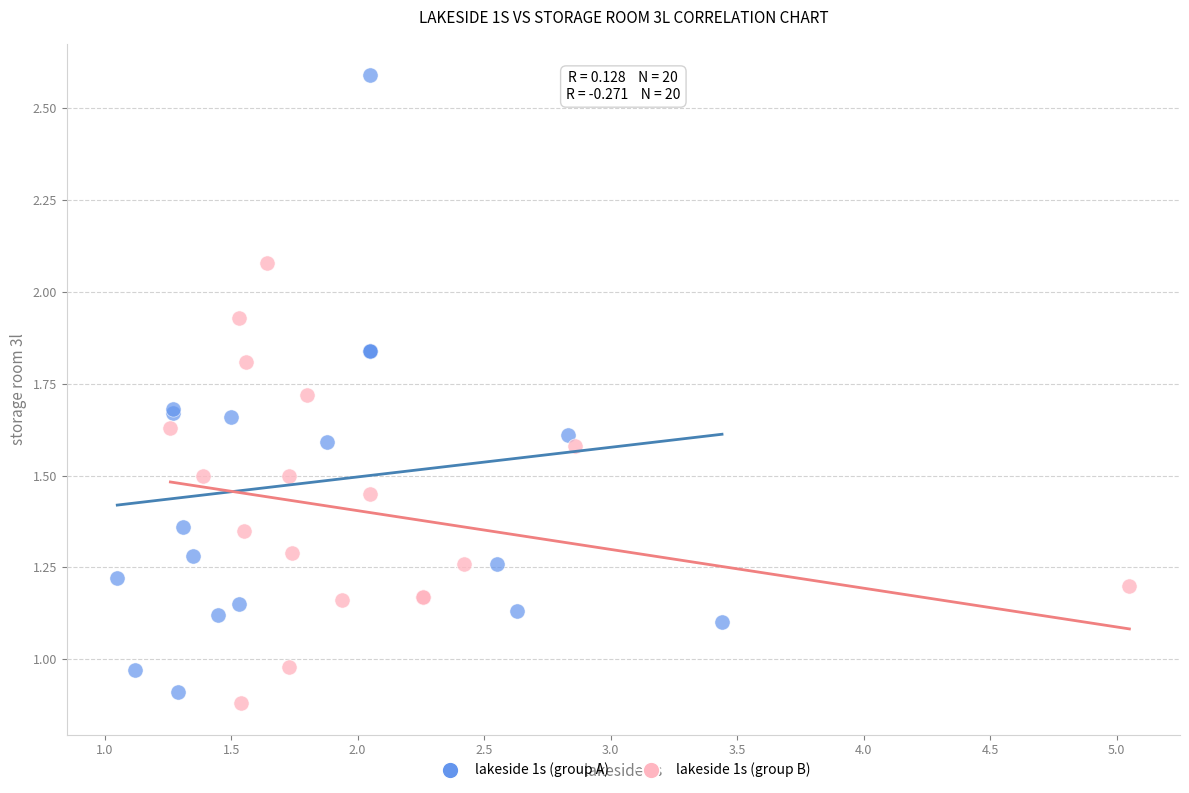

Which series reaches the maximum Y coordinate?

lakeside 1s (group A)